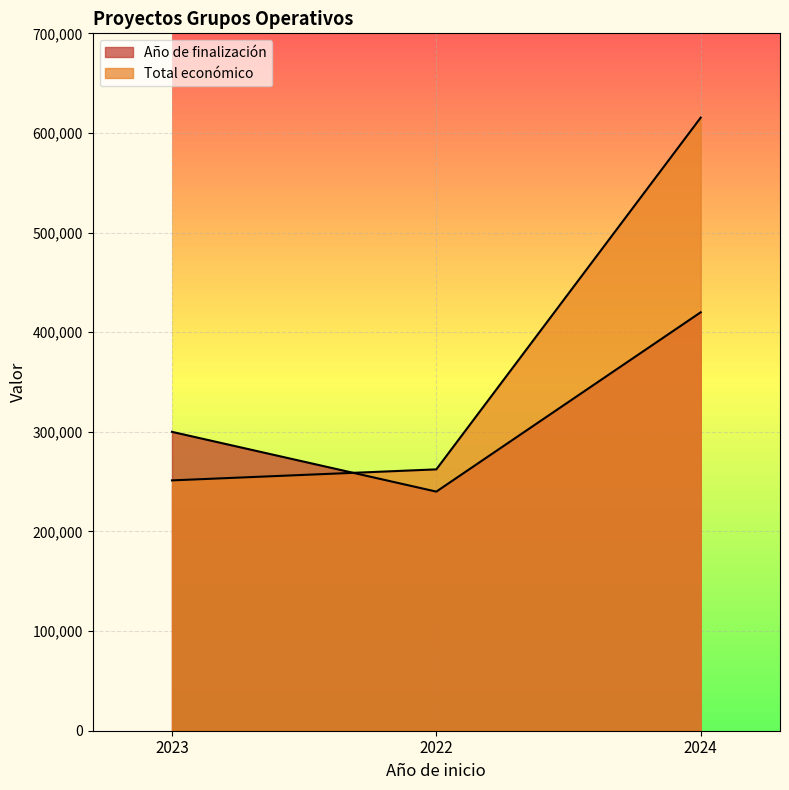

List the labels in order of Total económico value, largest first.

2024, 2022, 2023